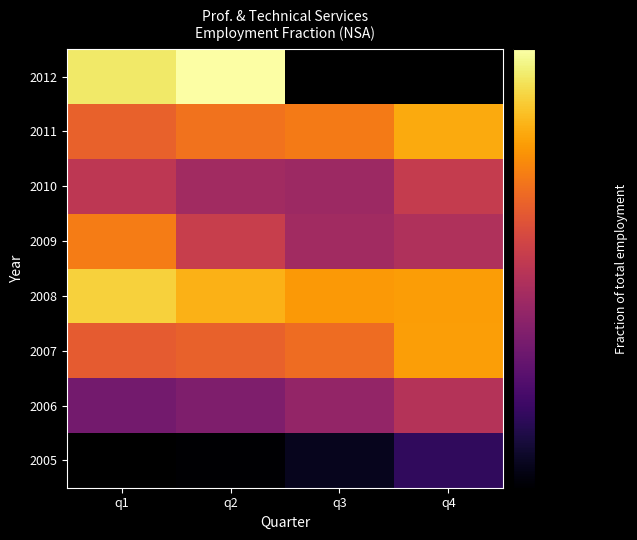

List the labels in order of 2009 value, largest first.

q1, q2, q4, q3